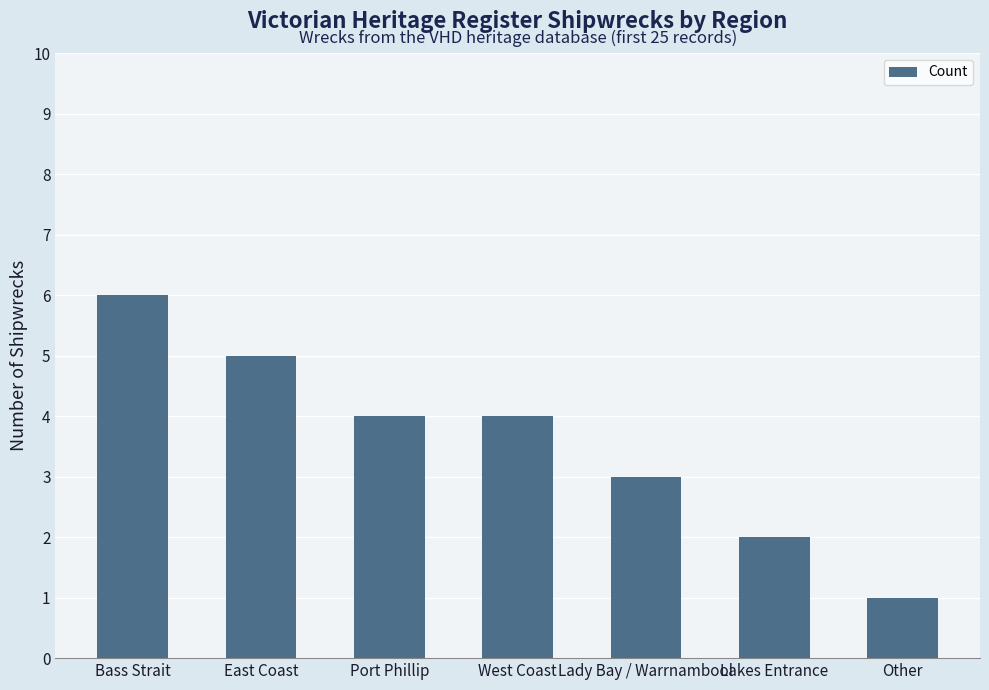

Reading left to right, transcribe all the data shown in this chart.

6	5	4	4	3	2	1